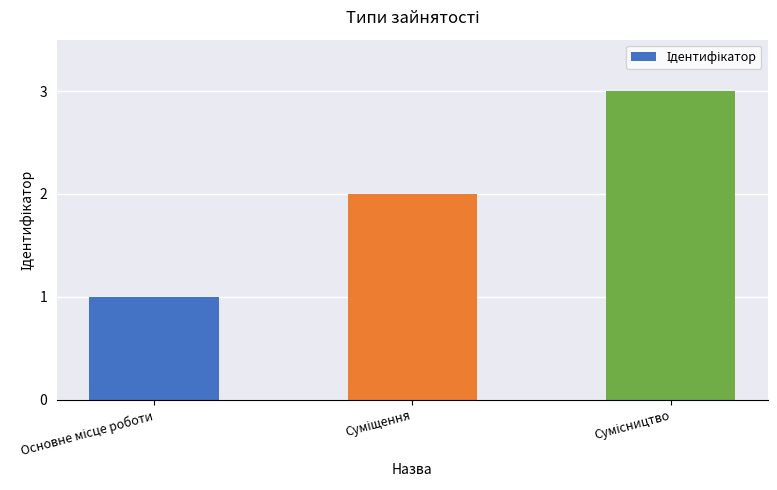

What is the greatest value displayed?

3